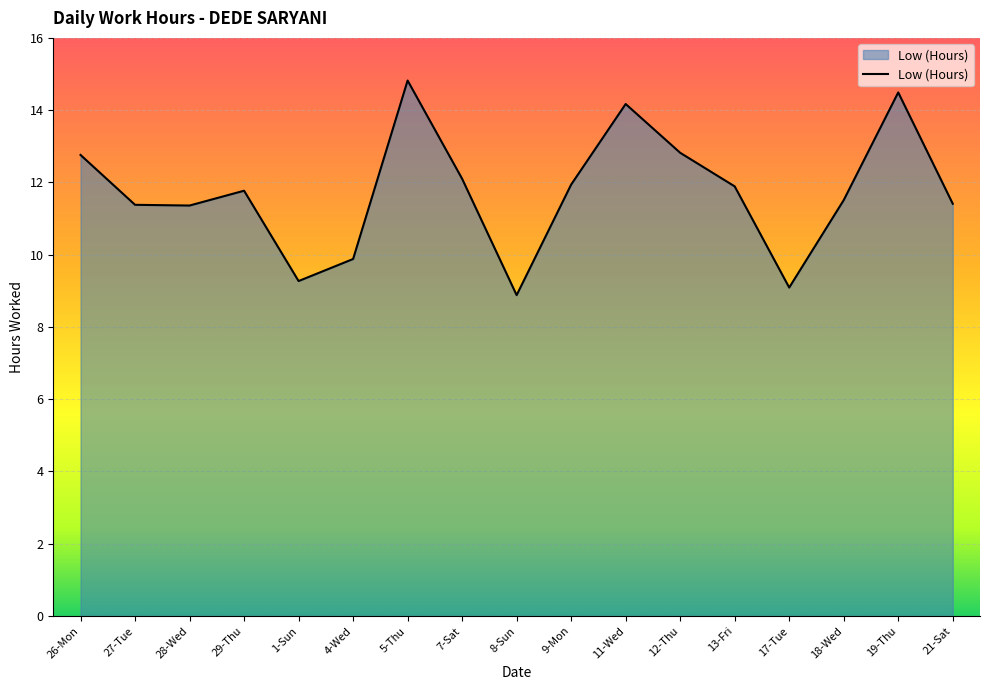

Is it true that the value at 17-Tue is 5.7?

False